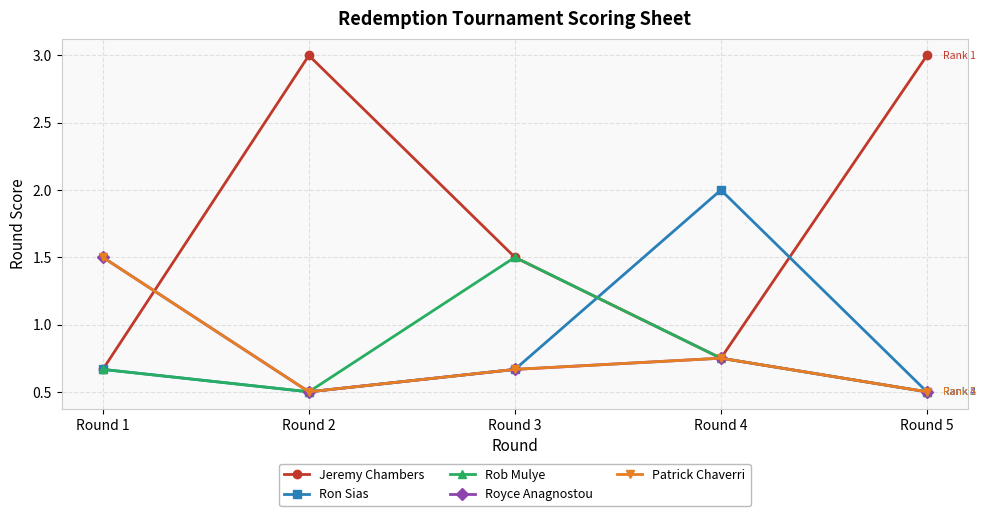

The value of Jeremy Chambers at Round 5 is 4.2. True or false?

False